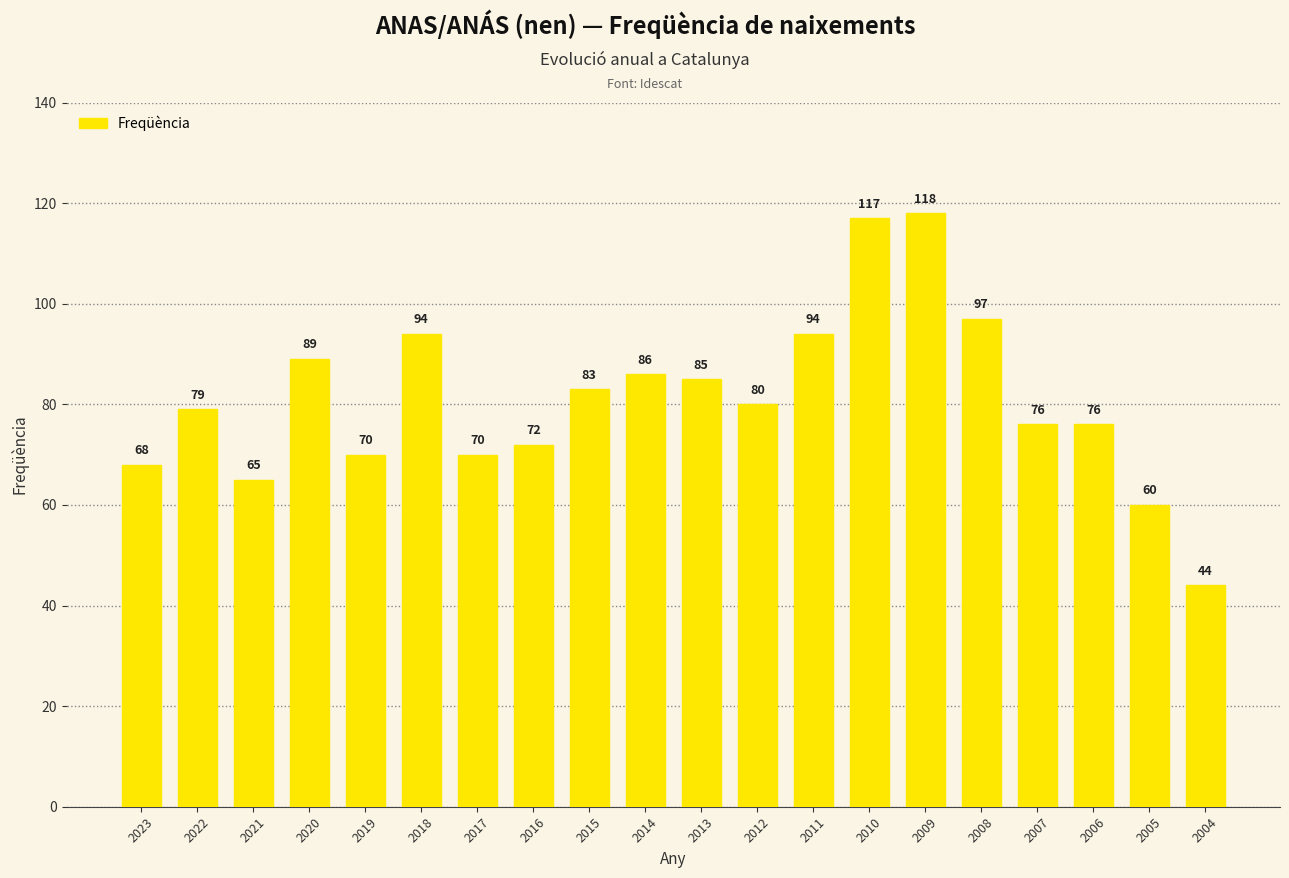

What is the change in value from 2012 to 2005?

-20